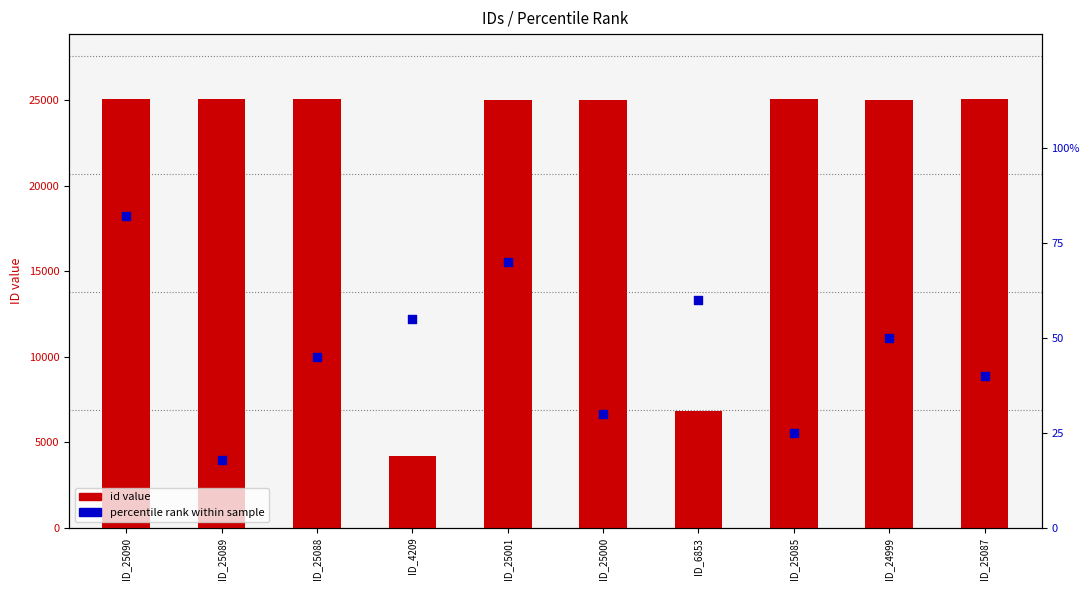

What is the total value across all series at ID_25001?

25071